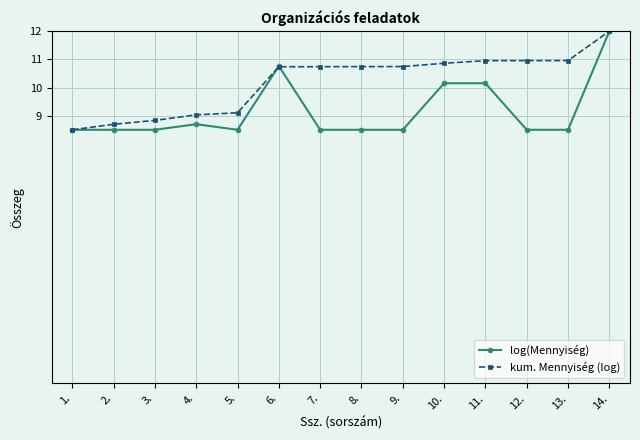

What is the label of the 11th point from the left?

11.